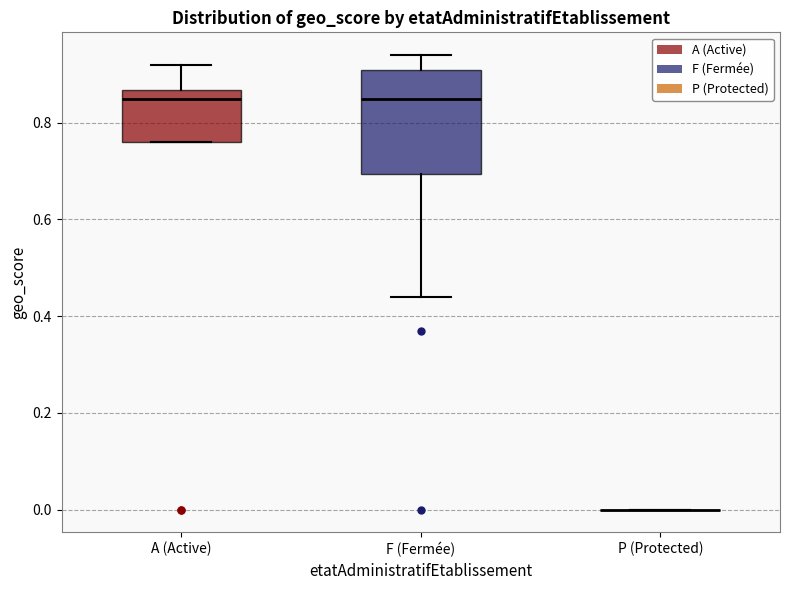

Reading left to right, read every box against the y-axis: the position of its median line, the range the box covers, and the ends of its whiskers. The values are not printed on the chart, so give them approximately, as read against the axis.

A (Active): median 0.86 (just below the box's upper edge), box 0.76 to 0.86, whiskers 0.76 to 0.92
F (Fermée): median 0.86, box 0.70 to 0.92, whiskers 0.44 to 0.94
P (Protected): box collapsed to a line at 0.00, whiskers 0.00 to 0.00